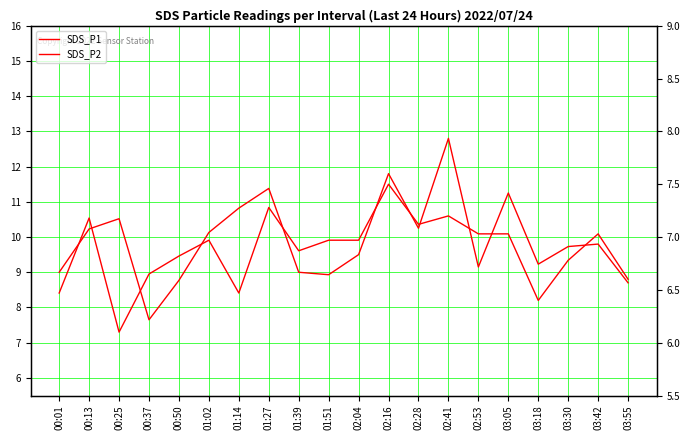

How many interior local peaks does the SDS_P2 series have?

6